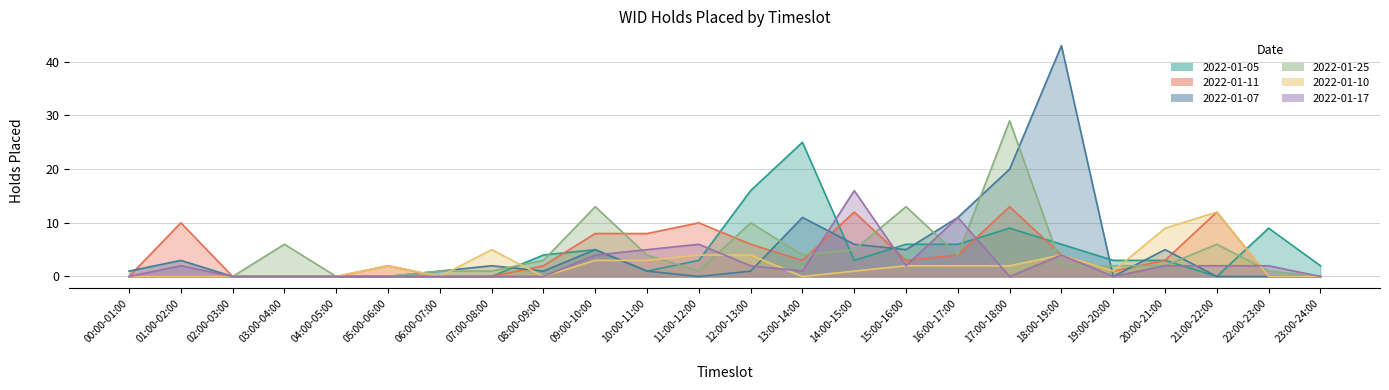

List the labels in order of 2022-01-10 value, largest first.

21:00-22:00, 20:00-21:00, 07:00-08:00, 11:00-12:00, 12:00-13:00, 18:00-19:00, 09:00-10:00, 10:00-11:00, 05:00-06:00, 15:00-16:00, 16:00-17:00, 17:00-18:00, 14:00-15:00, 19:00-20:00, 00:00-01:00, 01:00-02:00, 02:00-03:00, 03:00-04:00, 04:00-05:00, 06:00-07:00, 08:00-09:00, 13:00-14:00, 22:00-23:00, 23:00-24:00